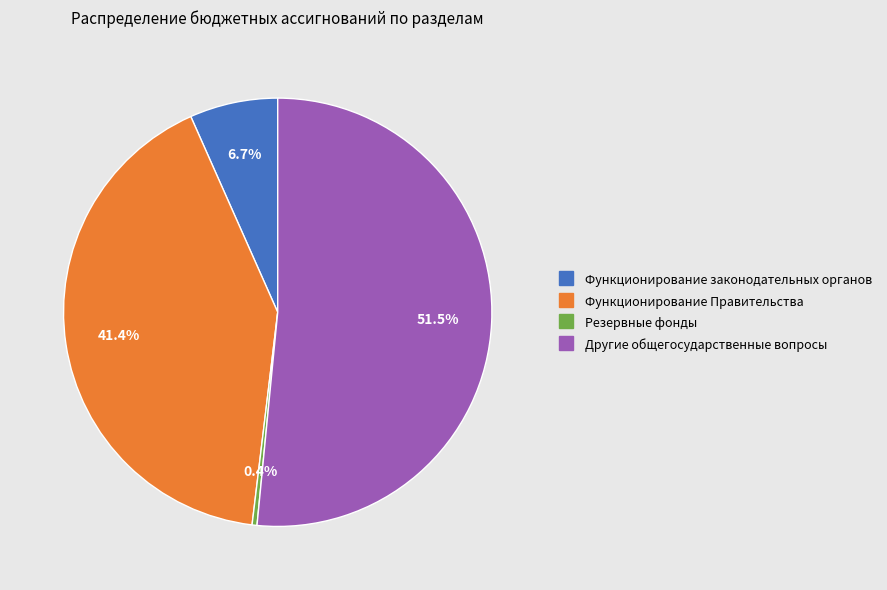

Is there a majority slice in this chart?

Yes